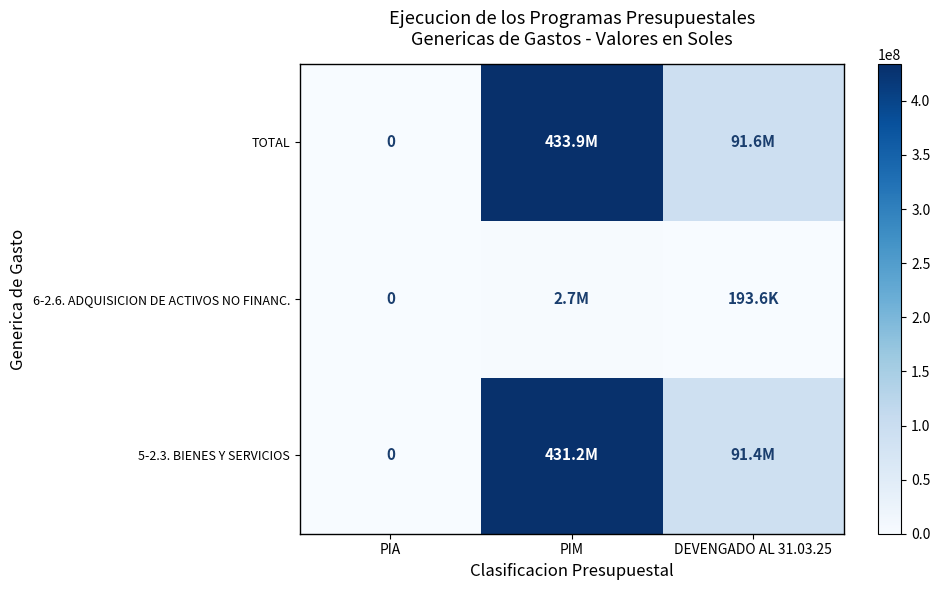

List the labels in order of 5-2.3. BIENES Y SERVICIOS value, largest first.

PIM, DEVENGADO AL 31.03.25, PIA